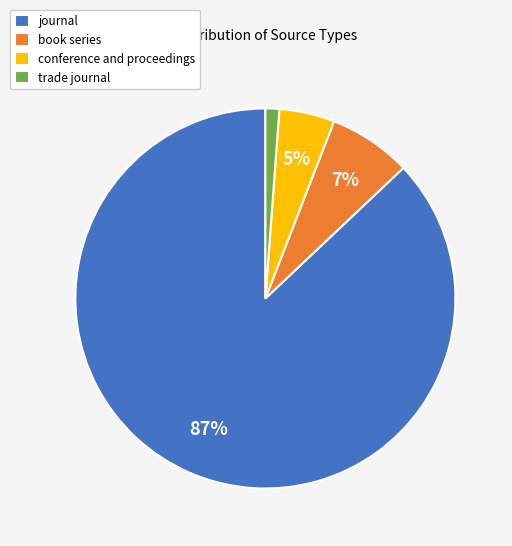

What is the majority slice?

journal